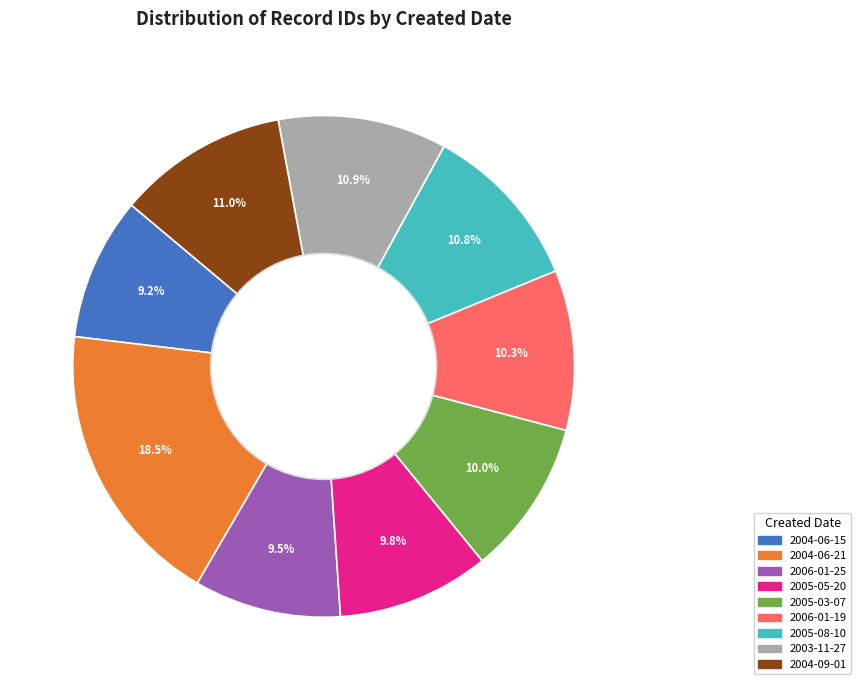

Does any single category account for the majority?

No